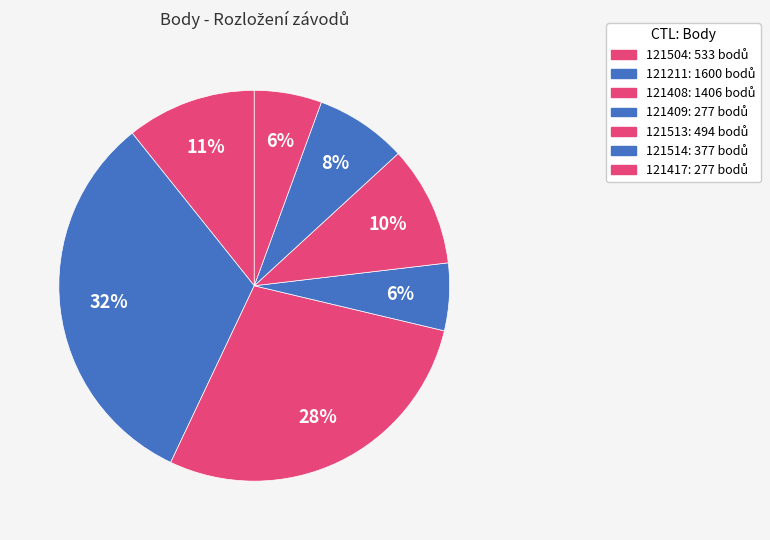

Count the number of slices in the pie.

7